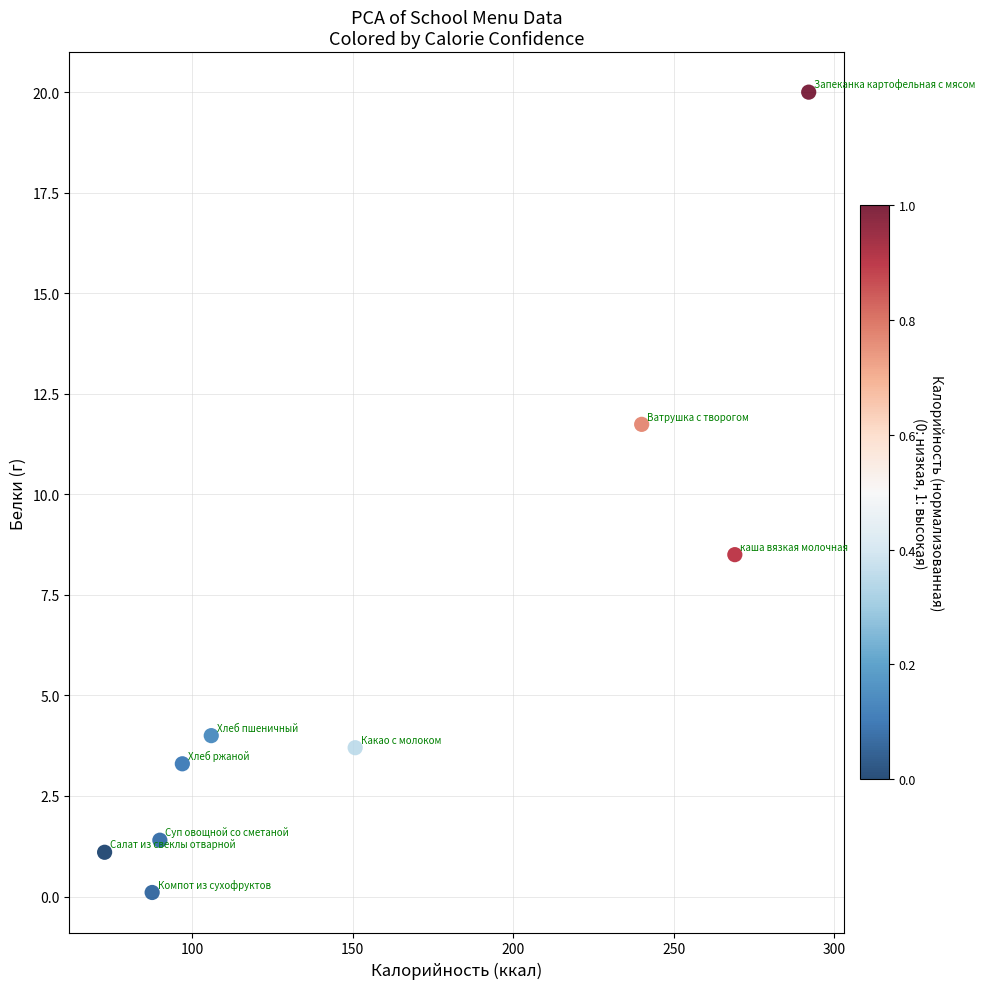

What Y value in the scatter plot is closest to 10?

8.5